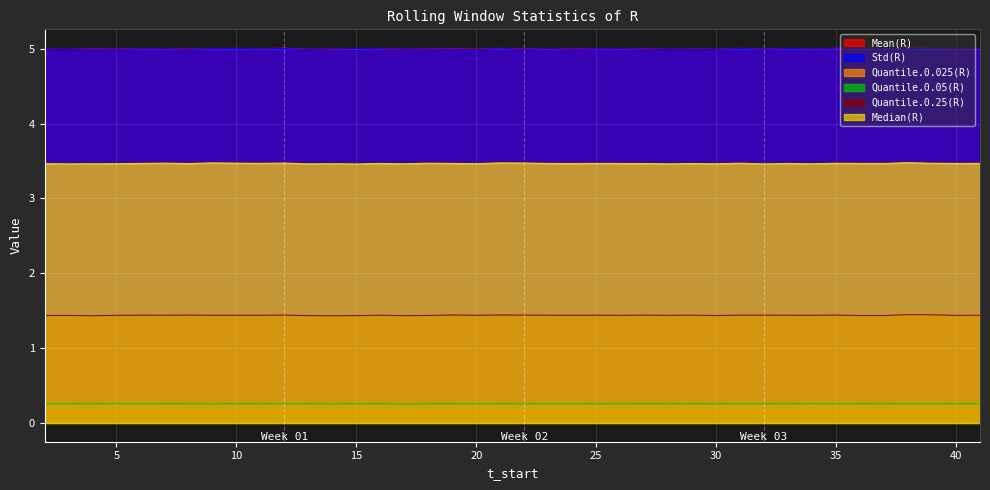

The value of Quantile.0.25(R) at 6 is 2.4. True or false?

False